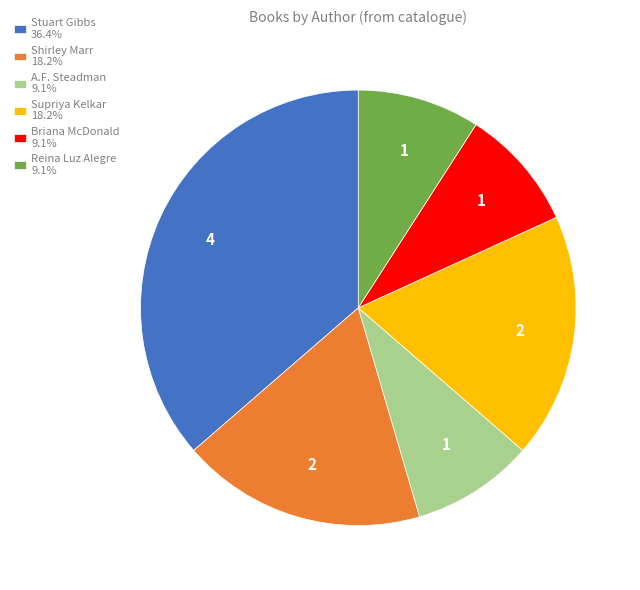

Is there a majority slice in this chart?

No